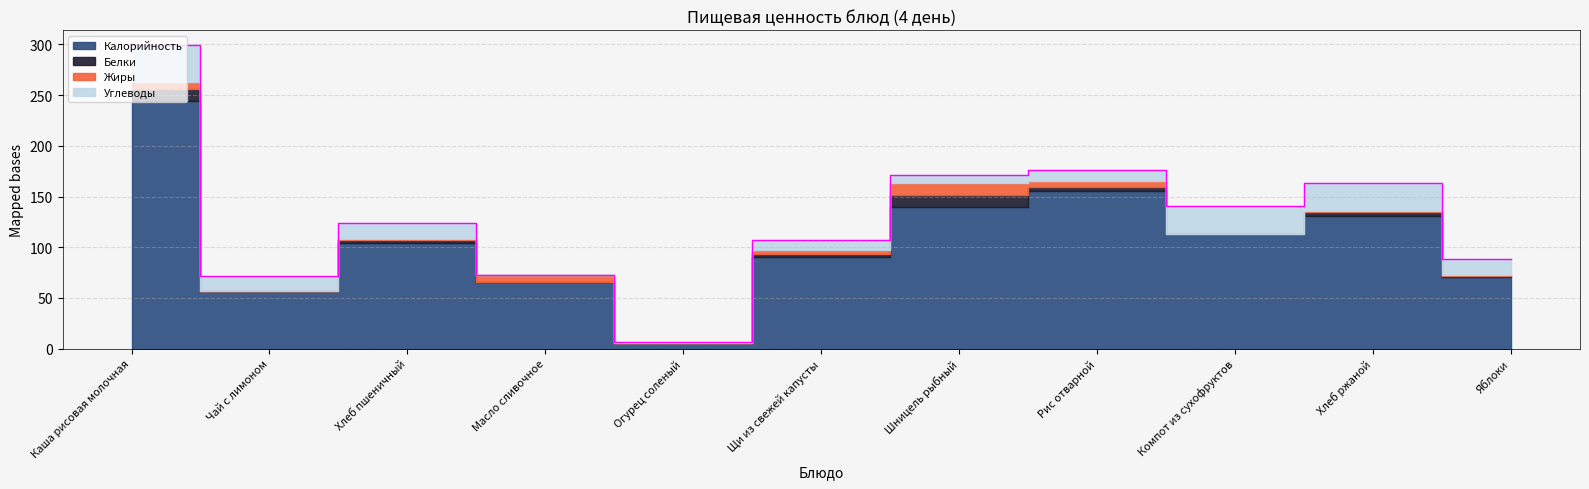

Reading left to right, transcribe all the data shown in this chart.

Калорийность: 244	57	104	66	6	90	140	155	113	131	71
Белки: 12	0	3	0	0	3	12	4	0	4	1
Жиры: 7	0	1	7	0	4	11	6	0	1	1
Углеводы: 36	15	16	0	1	10	8	11	28	27	15